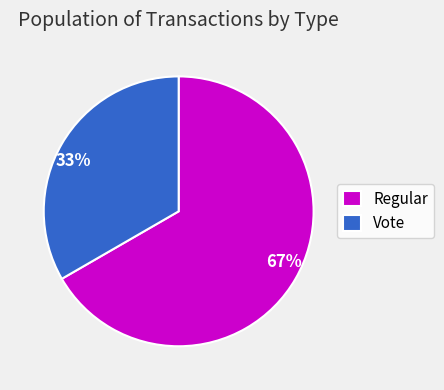

To the nearest percent, what is the average slice percentage?

50%